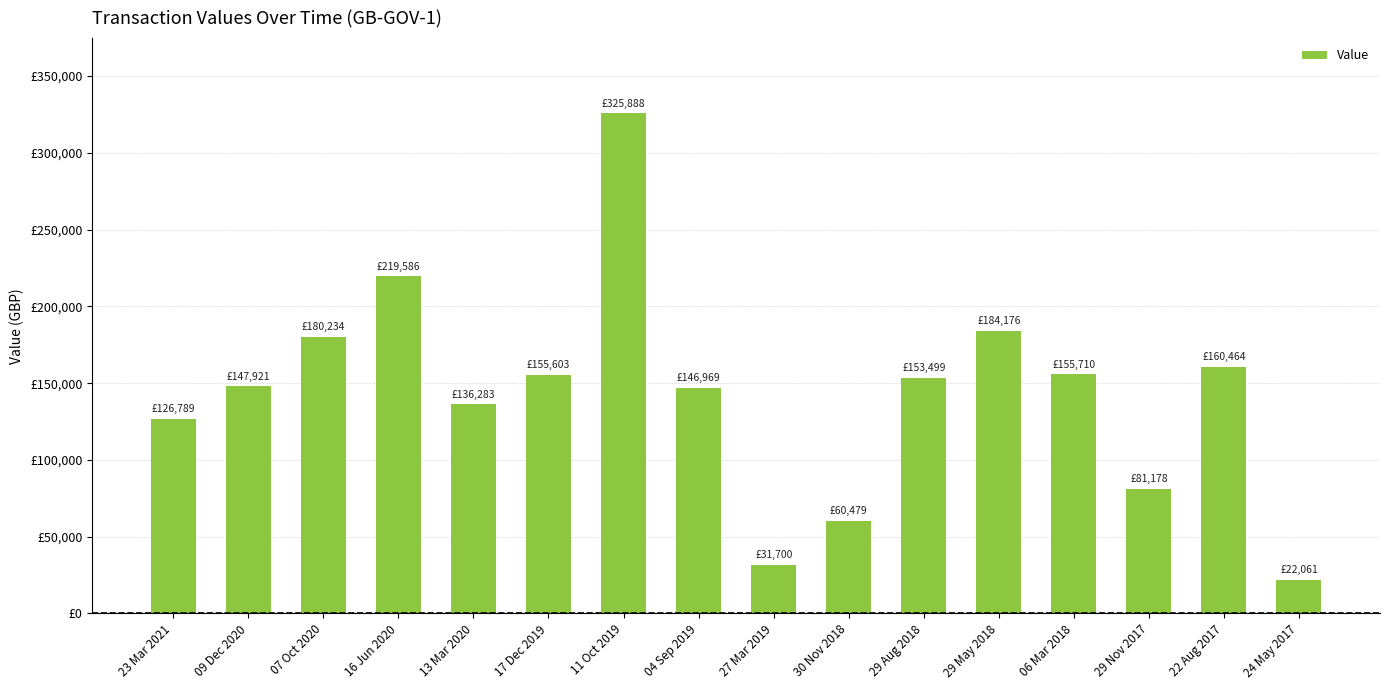

Does the chart contain any negative values?

No